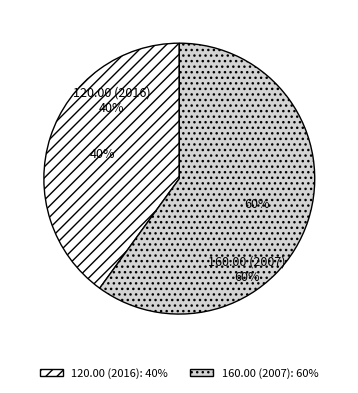

To the nearest percent, what is the difference between the 160.00 (2007) and 120.00 (2016) slice percentages?

20%